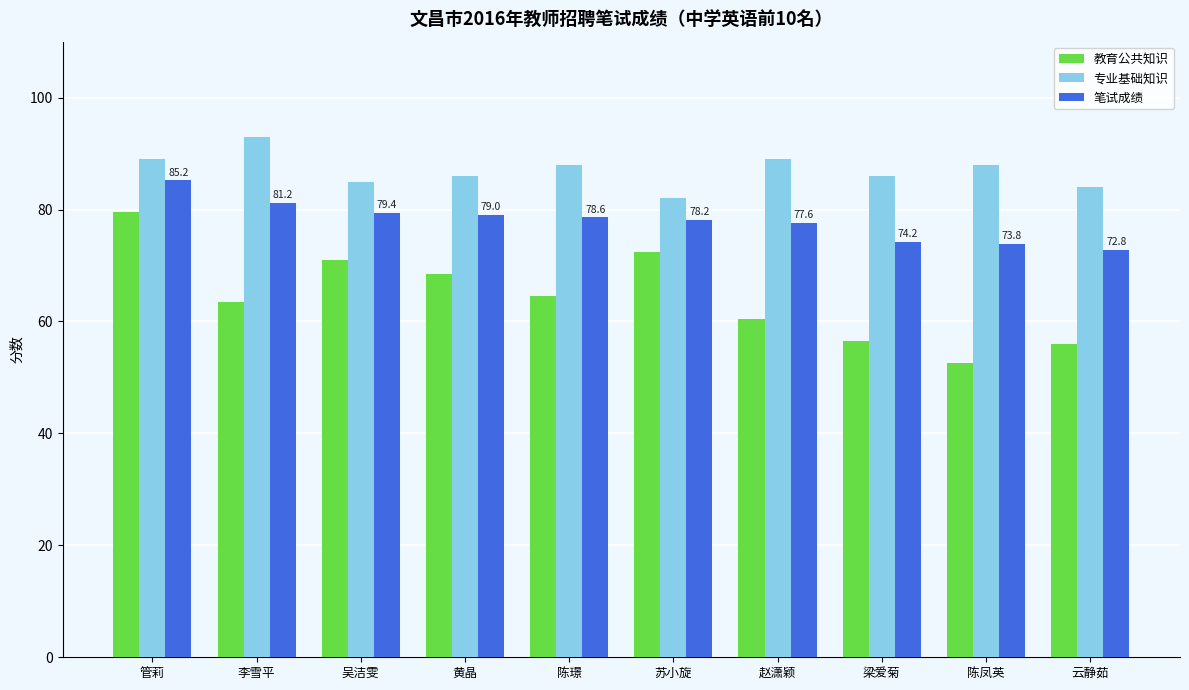

Is the value of 笔试成绩 at 陈璟 greater than the value of 教育公共知识 at 赵潇颖?

Yes